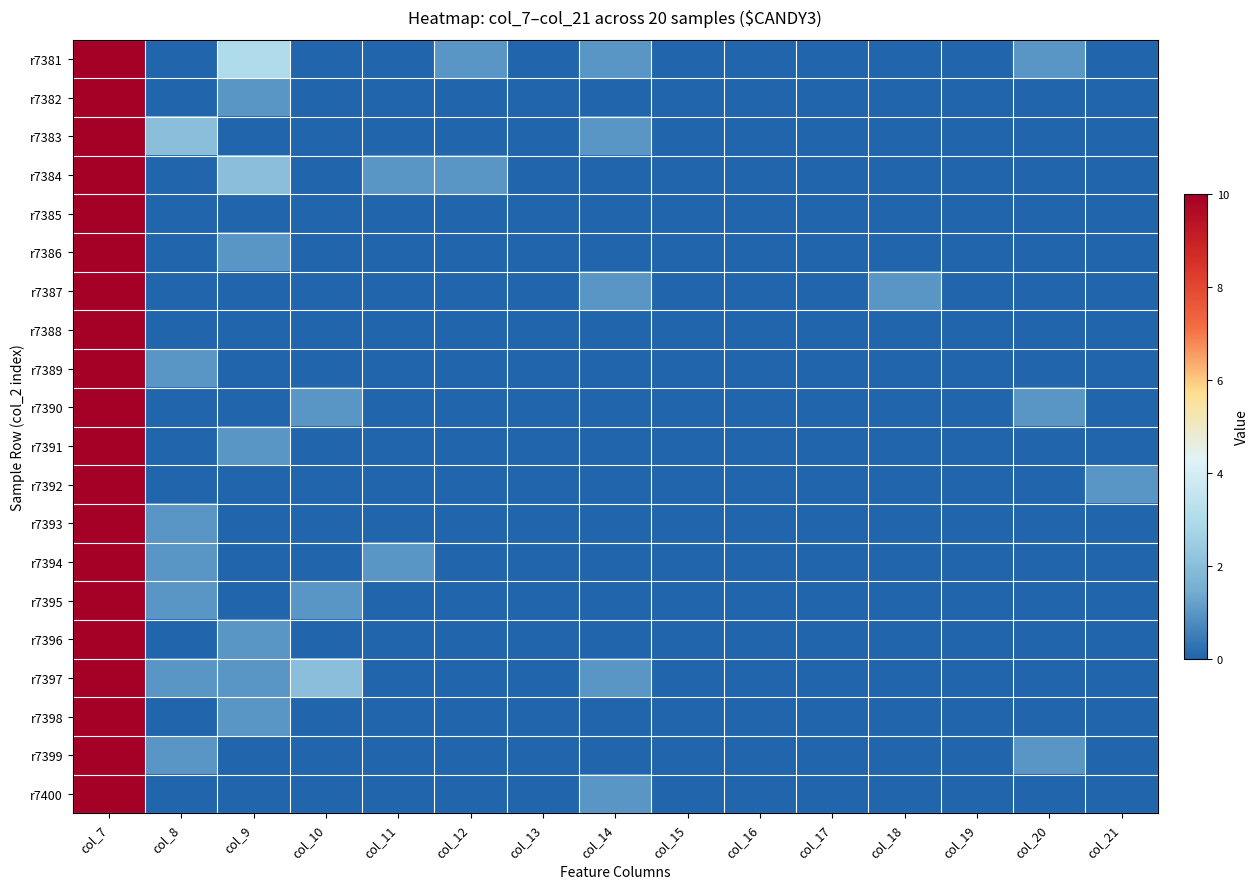

At which category is the sum across all series the highest?

col_7